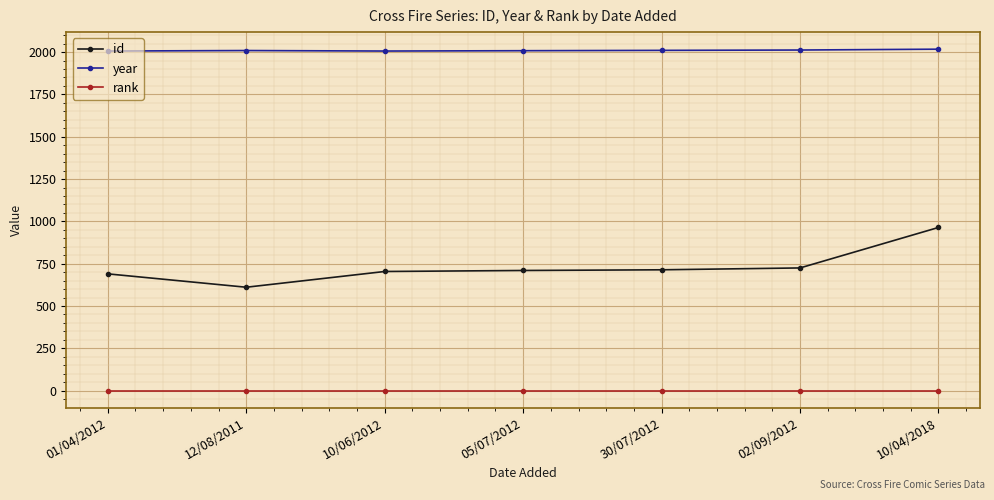

What is the greatest value displayed?

2017